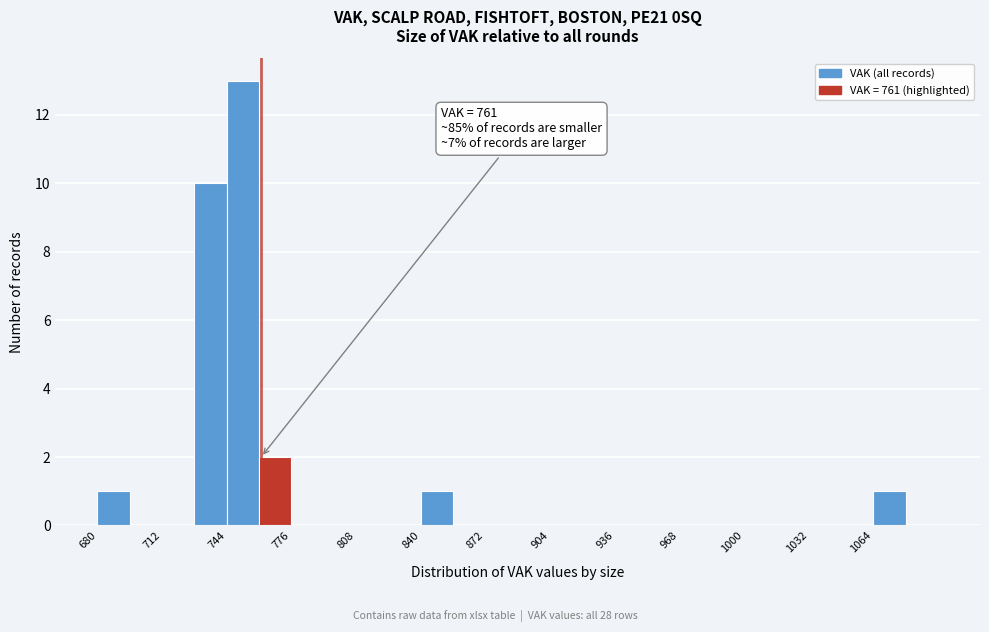

Around what value on the x-axis is the tallest bar? Give the approximate position of its centre, as read against the axis.

750